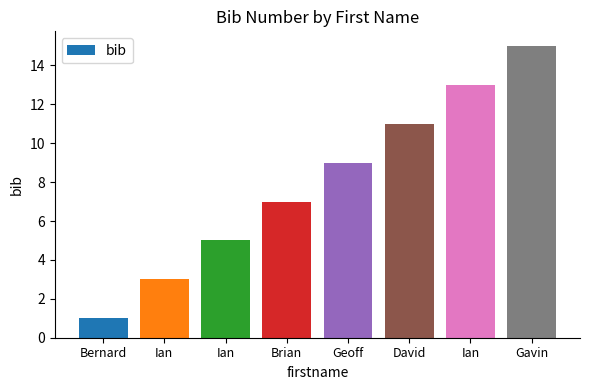

How many data points are less than 9?

4